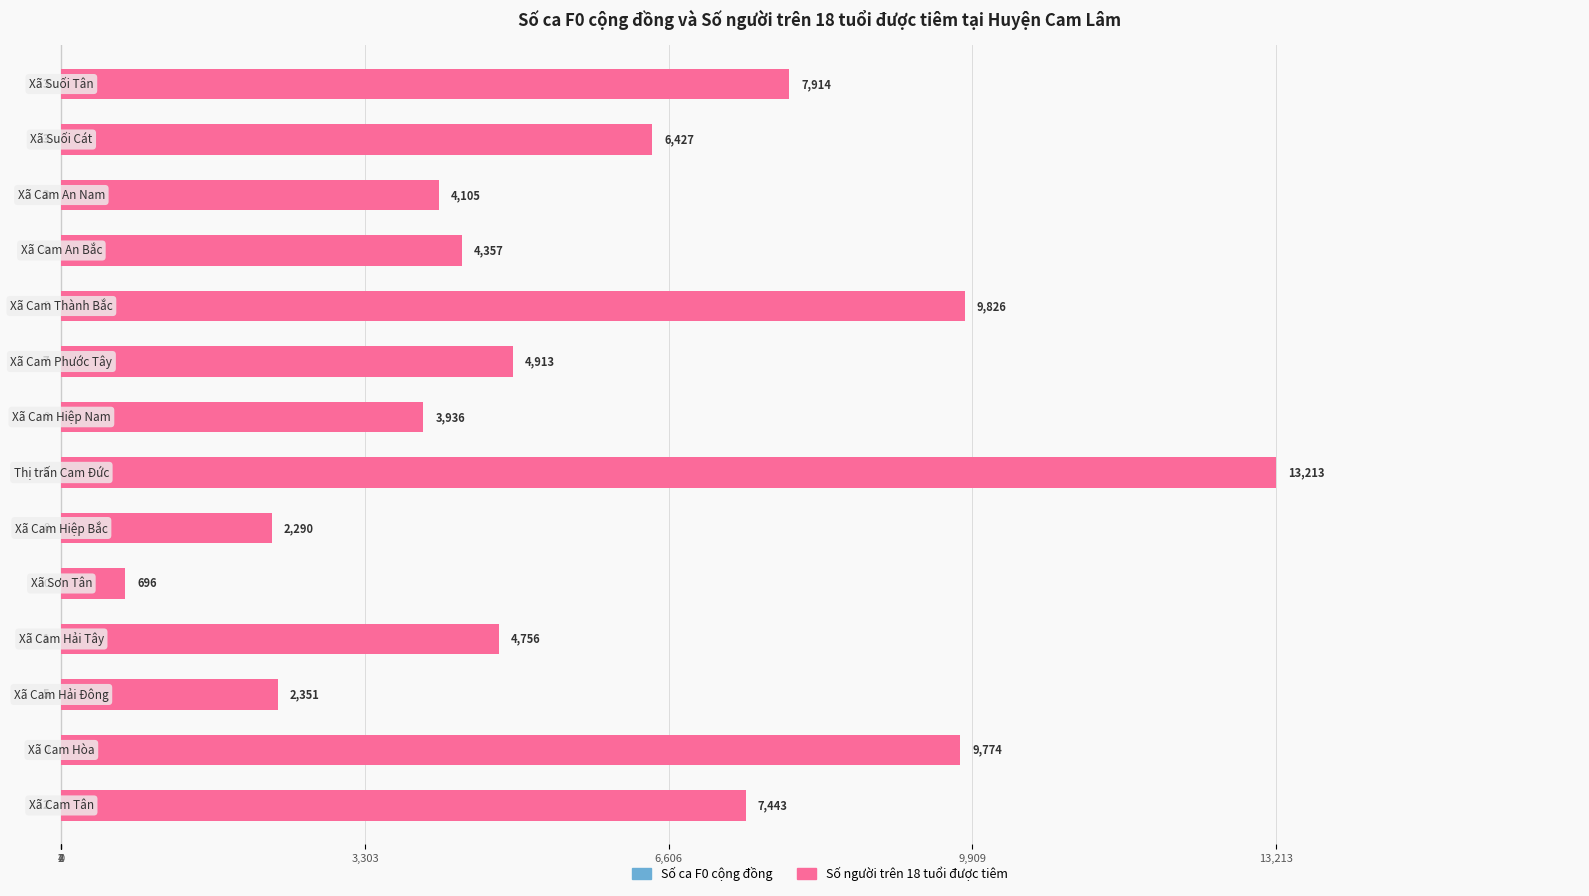

What is the value of the Số người trên 18 tuổi được tiêm bar at the 13th from the left?

6427